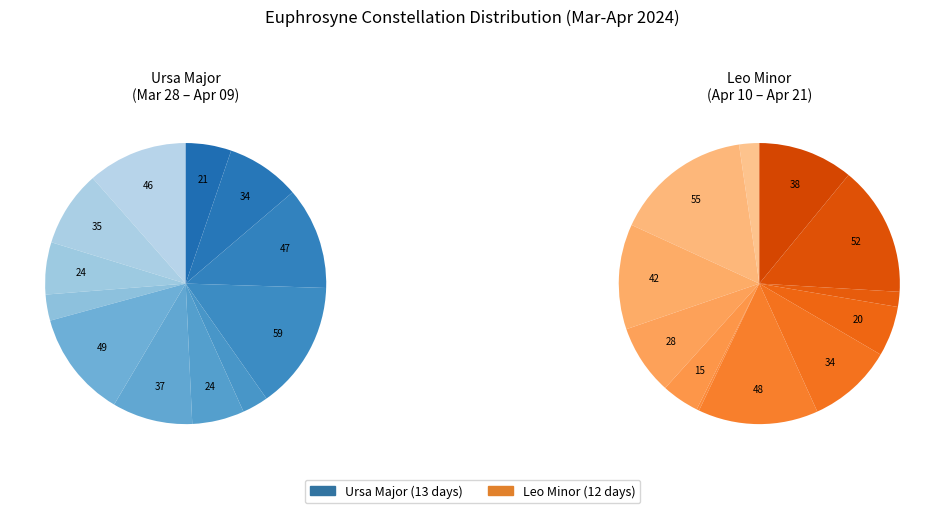

Which slice is the smallest?

Leo Minor